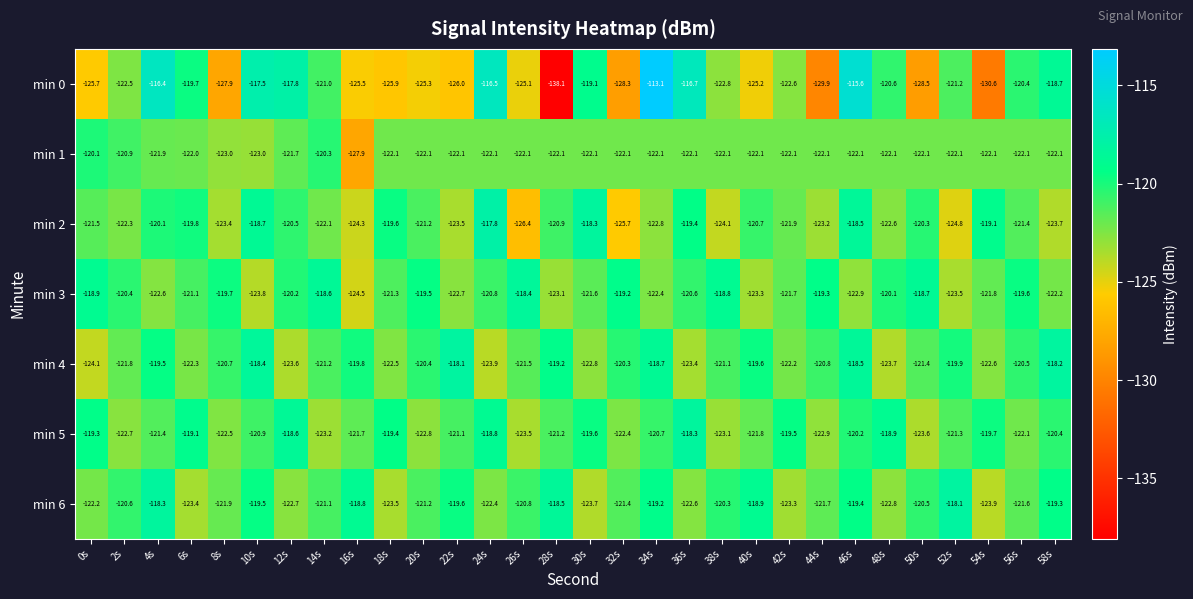

What is the maximum value shown in the chart?

-113.1